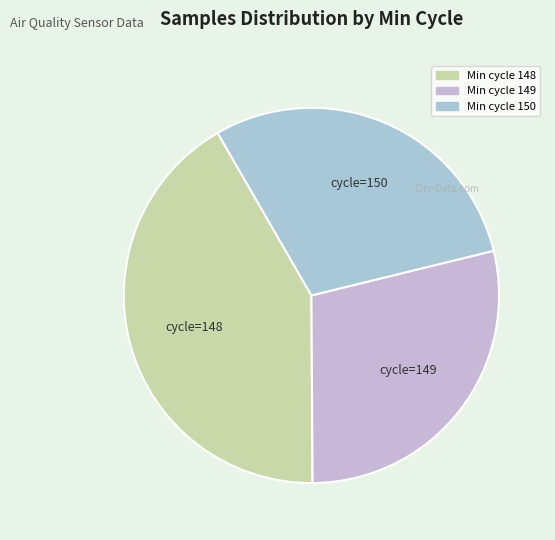

How many slices are in this pie chart?

3